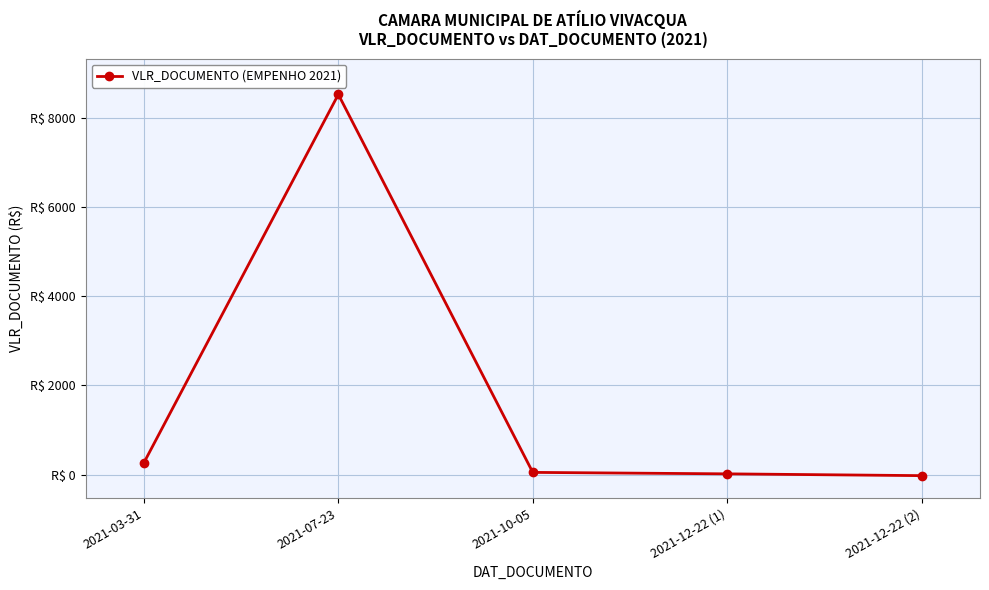

Reading left to right, extract all data points from this chart.

268.1	8519.1	52.8	20.1	-20.1